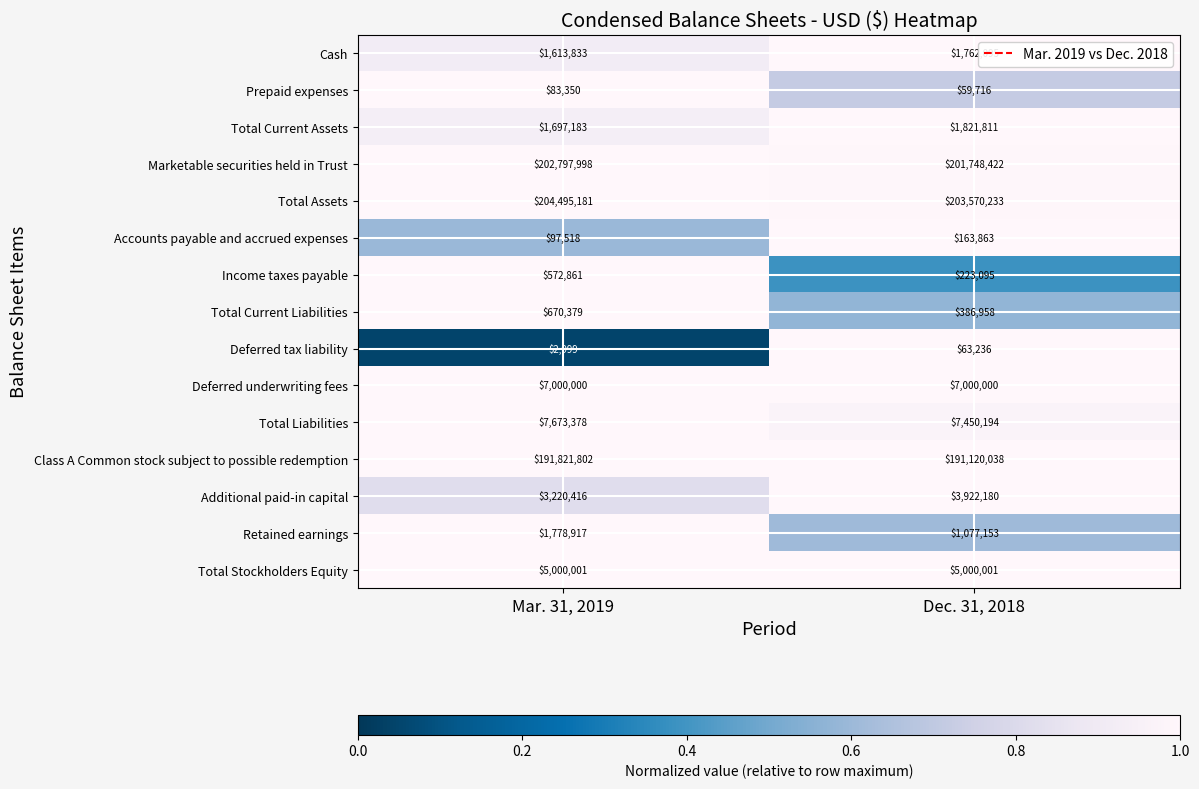

What is the approximate value of Total Current Assets at Dec. 31, 2018, to the nearest 10?

1821810